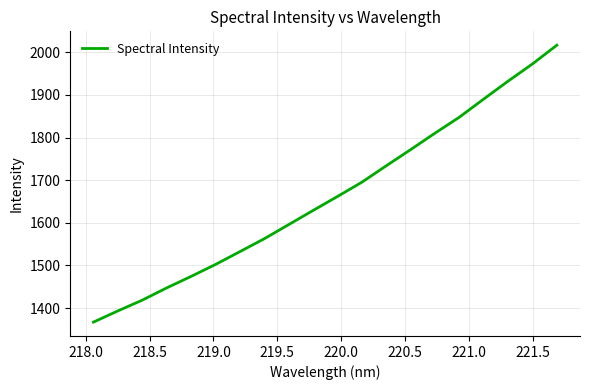

What is the maximum value shown in the chart?

2016.7